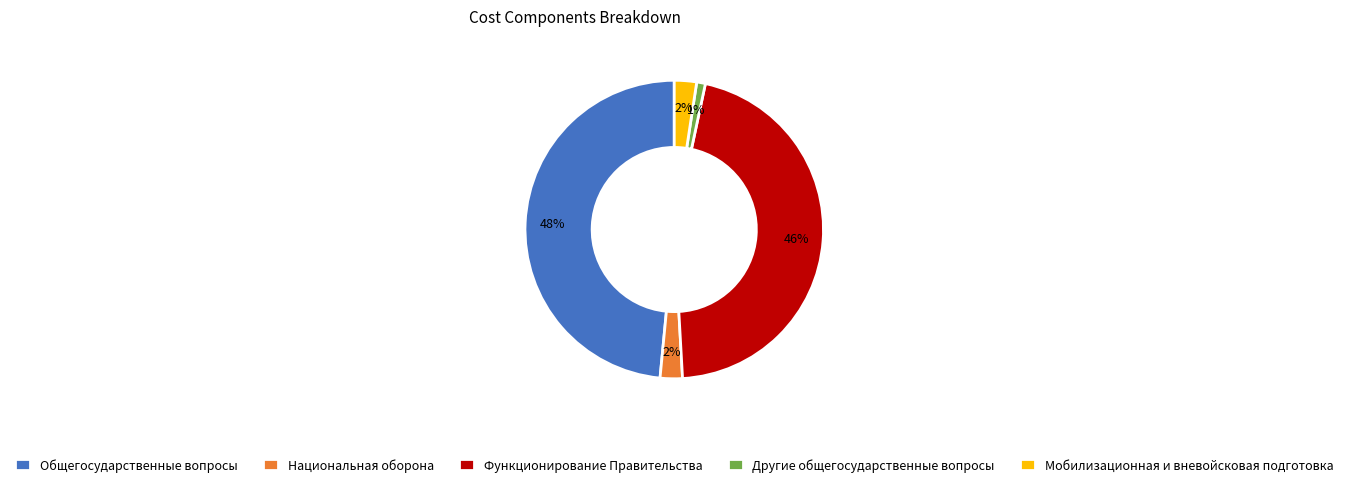

Which has a higher value, Мобилизационная и вневойсковая подготовка or Функционирование Правительства?

Функционирование Правительства